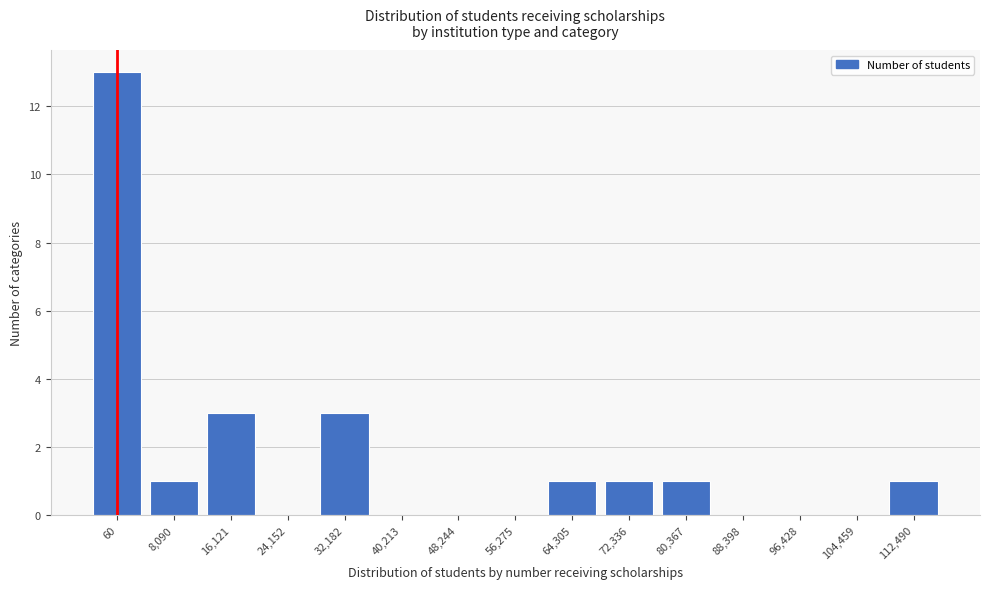

Reading left to right, extract all data points from this chart.

60=13	8,090=1	16,121=3	24,152=0	32,182=3	40,213=0	48,244=0	56,275=0	64,305=1	72,336=1	80,367=1	88,398=0	96,428=0	104,459=0	112,490=1